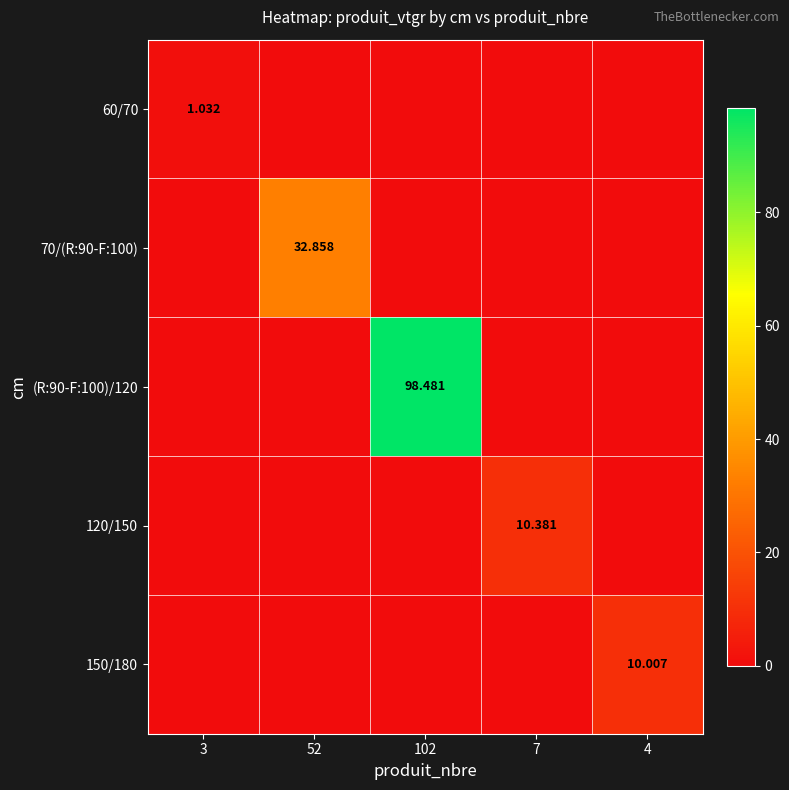

Is the value of 60/70 at 3 greater than the value of 70/(R:90-F:100) at 52?

No